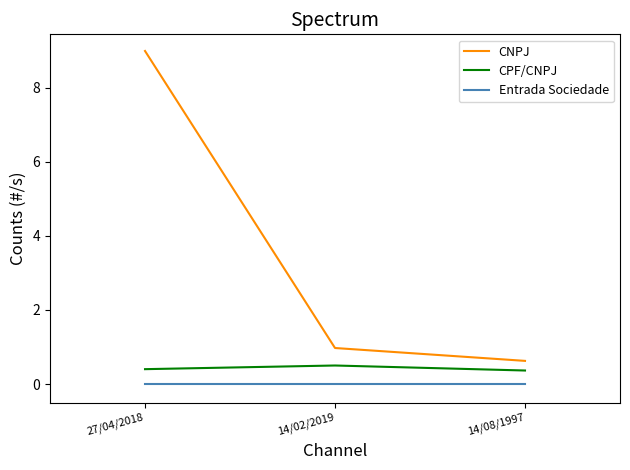

List the series in order of their peak value, highest first.

CNPJ, CPF/CNPJ, Entrada Sociedade